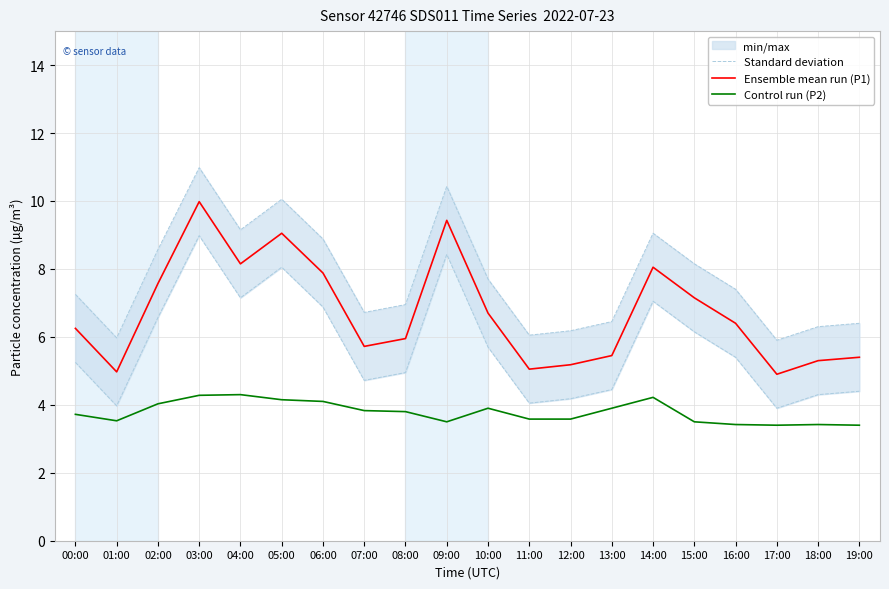

Is the value of Ensemble mean run (P1) at 07:00 greater than the value of Control run (P2) at 04:00?

Yes